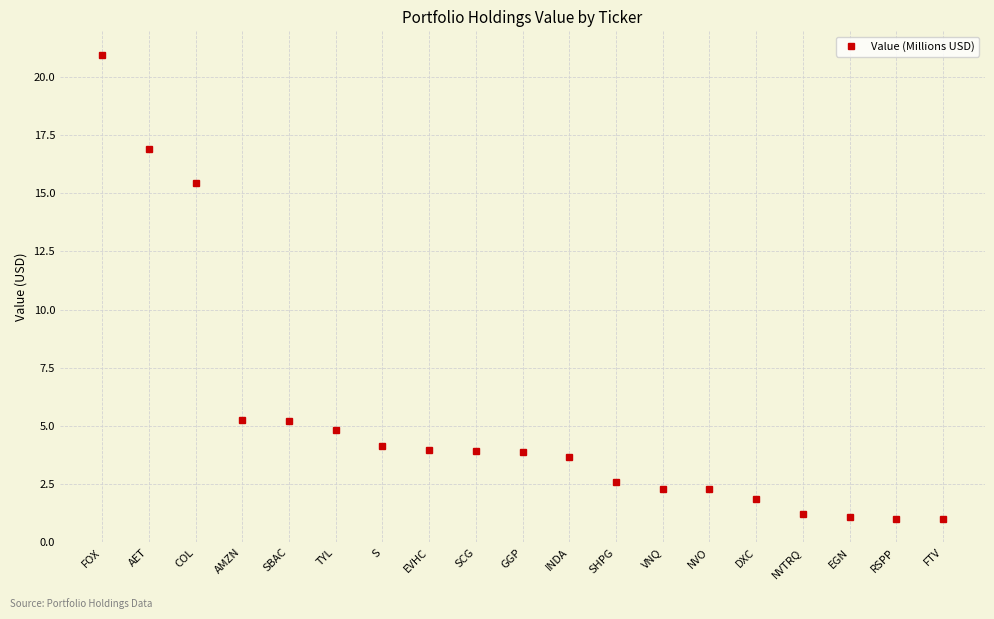

Approximately how many times larger is the value at FTV compared to AMZN?

0.2